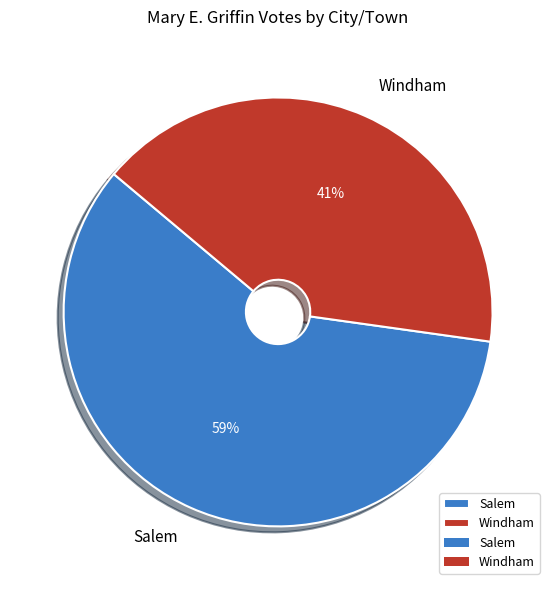

To the nearest percent, what is the average slice percentage?

50%